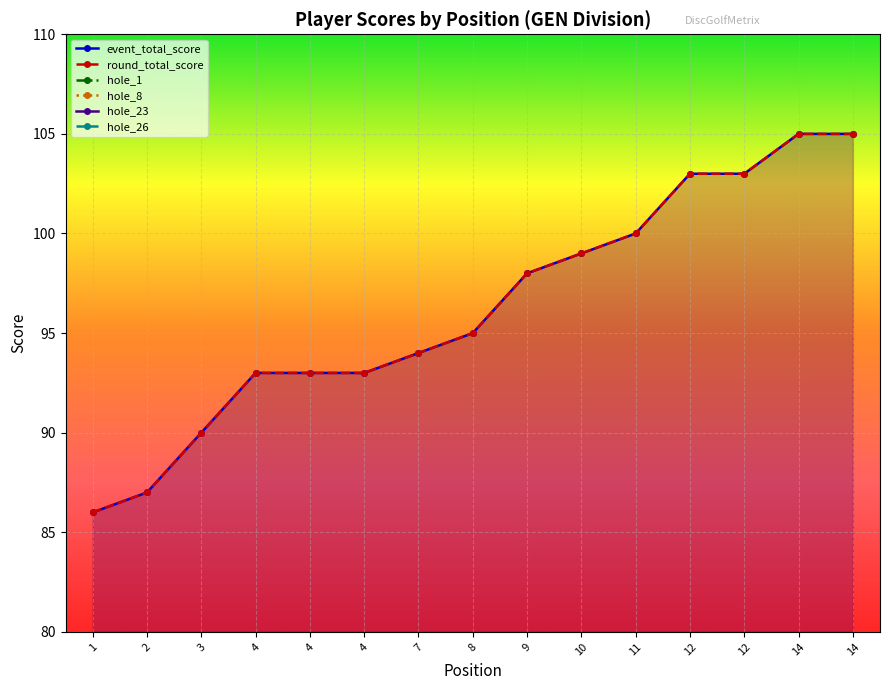

How many distinct data groups are displayed?

6